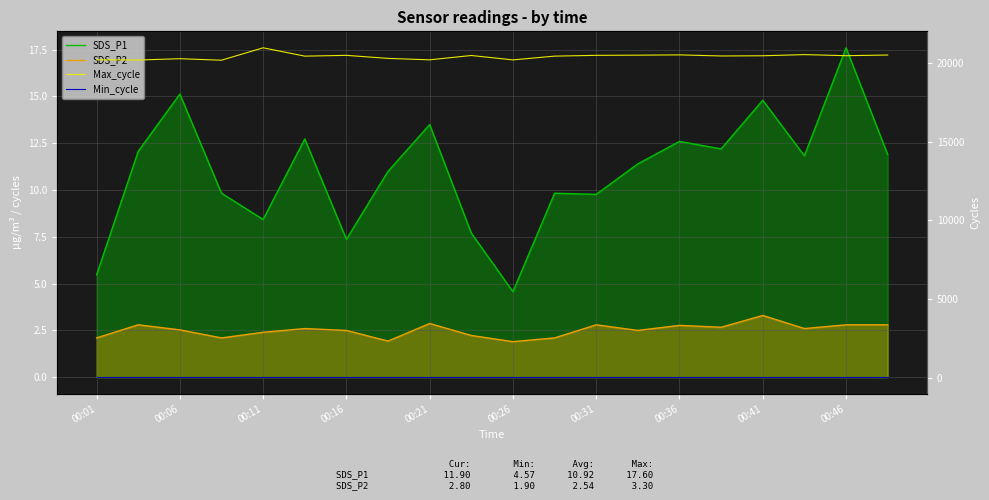

At which label does Min_cycle reach its minimum?

00:01